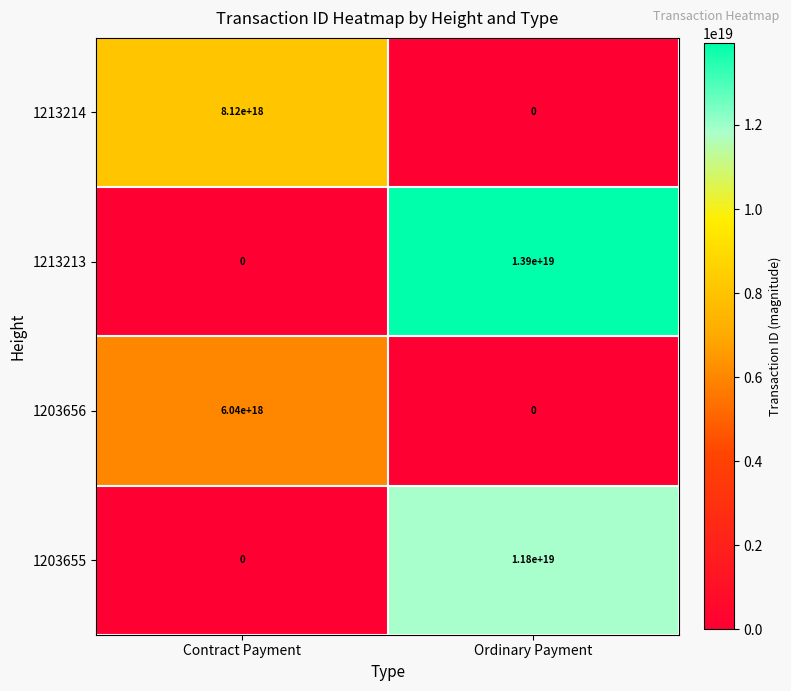

Which series has the largest range (max minus min)?

1213213